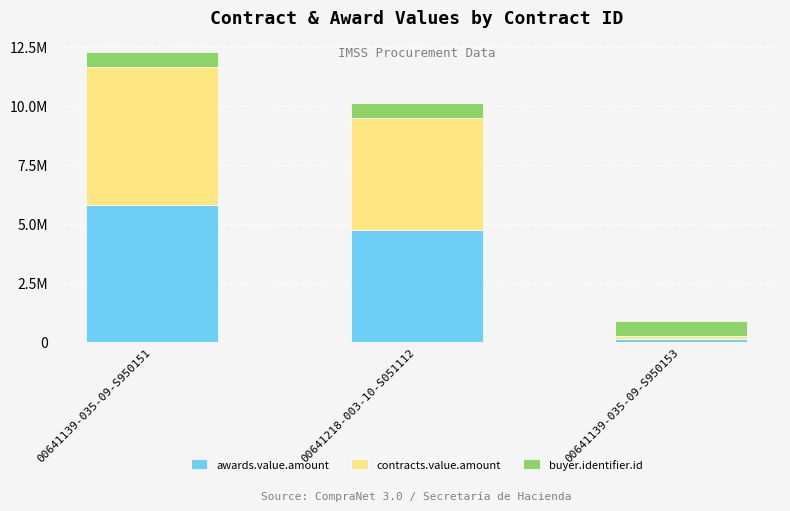

What is the average value of the awards.value.amount series?

3570484.9